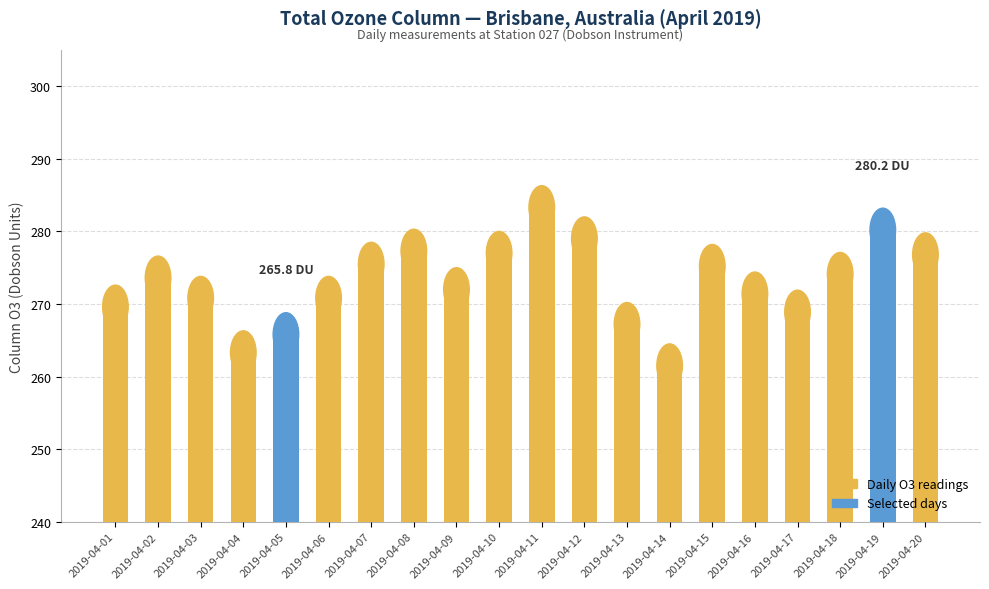

What is the value of the 1st bar from the left?

269.6